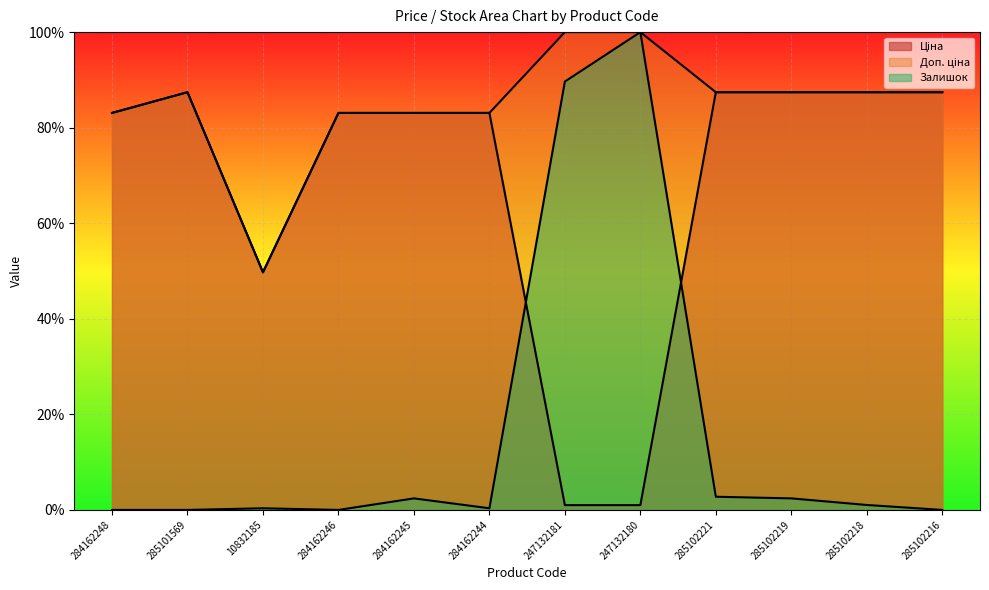

At which label is Залишок closest to 50?

247132181